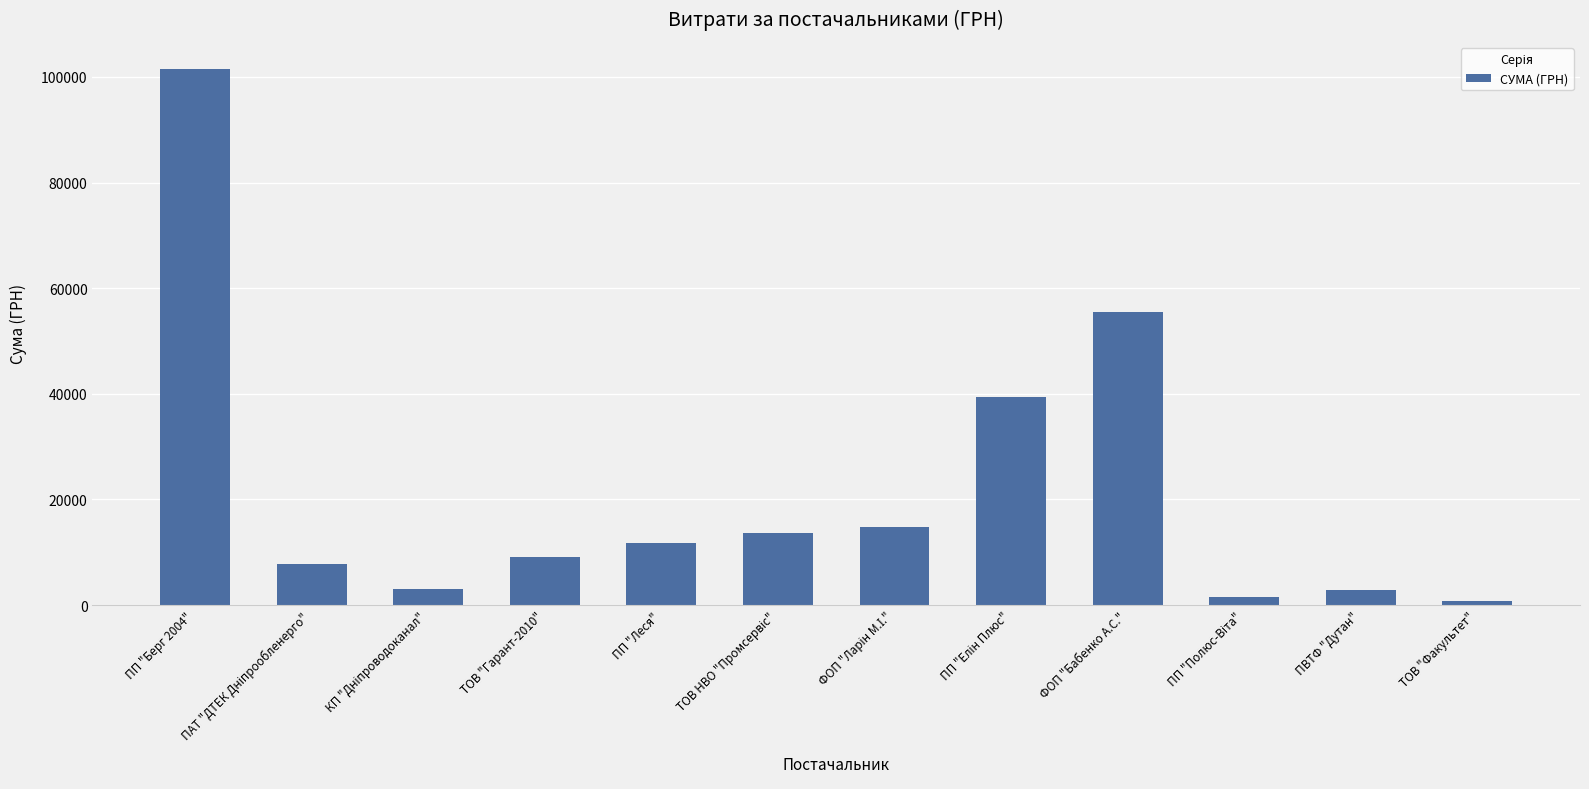

What is the difference between the values at ПП "Берг 2004" and ТОВ "Гарант-2010"?

92390.7